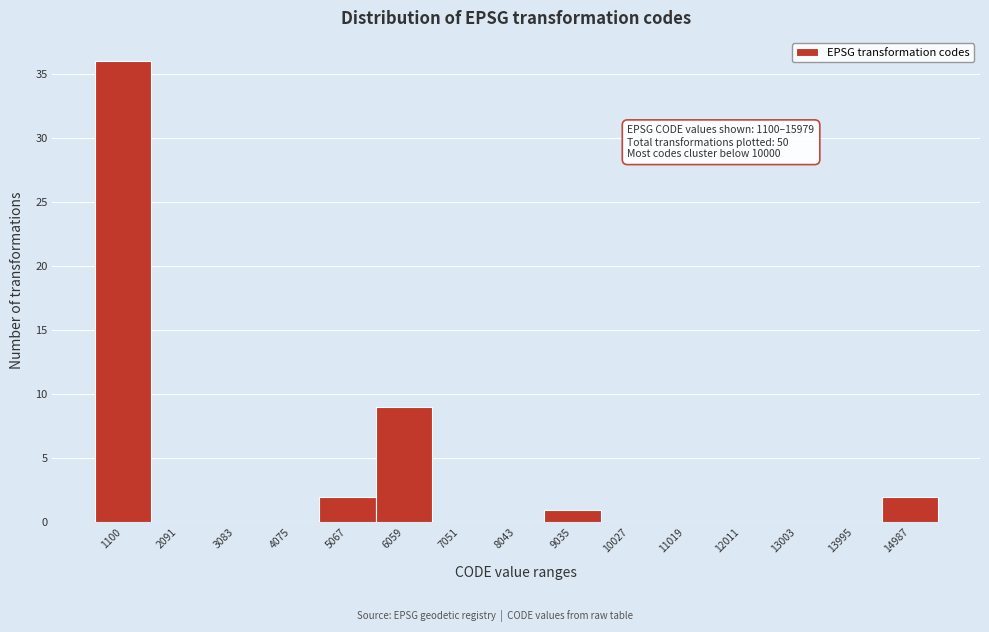

Reading left to right, transcribe all the data shown in this chart.

1100=36	2091=0	3083=0	4075=0	5067=2	6059=9	7051=0	8043=0	9035=1	10027=0	11019=0	12011=0	13003=0	13995=0	14987=2